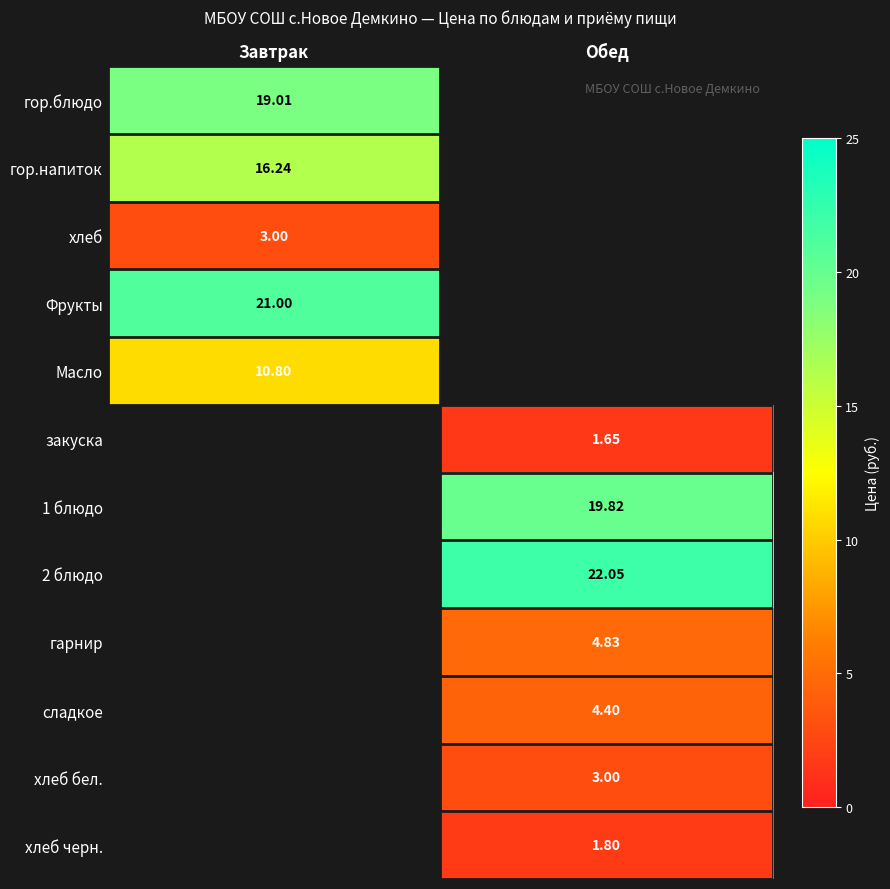

Is the value of 1 блюдо at Обед greater than the value of 2 блюдо at Обед?

No